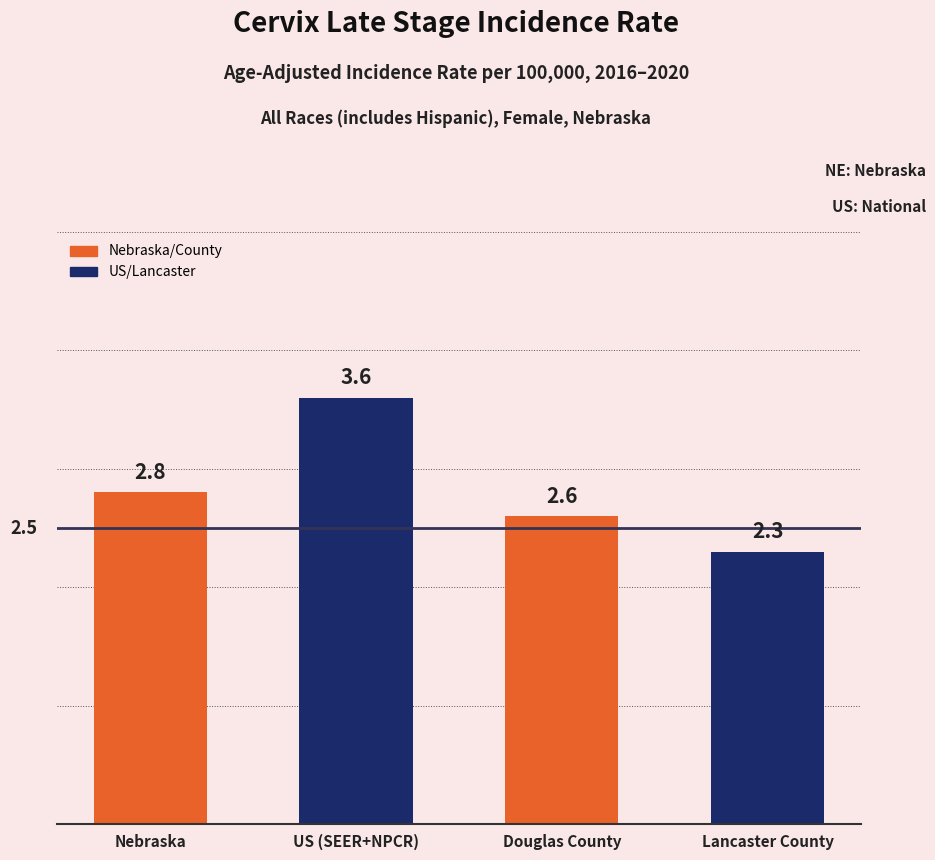

Rank the categories by value from highest to lowest.

US (SEER+NPCR), Nebraska, Douglas County, Lancaster County